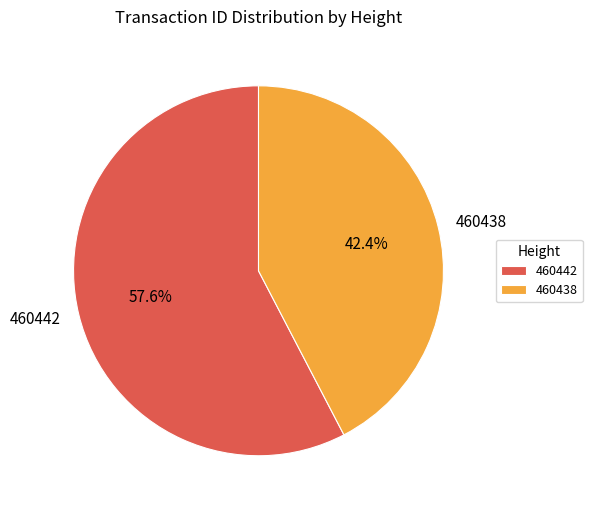

Count the number of slices in the pie.

2